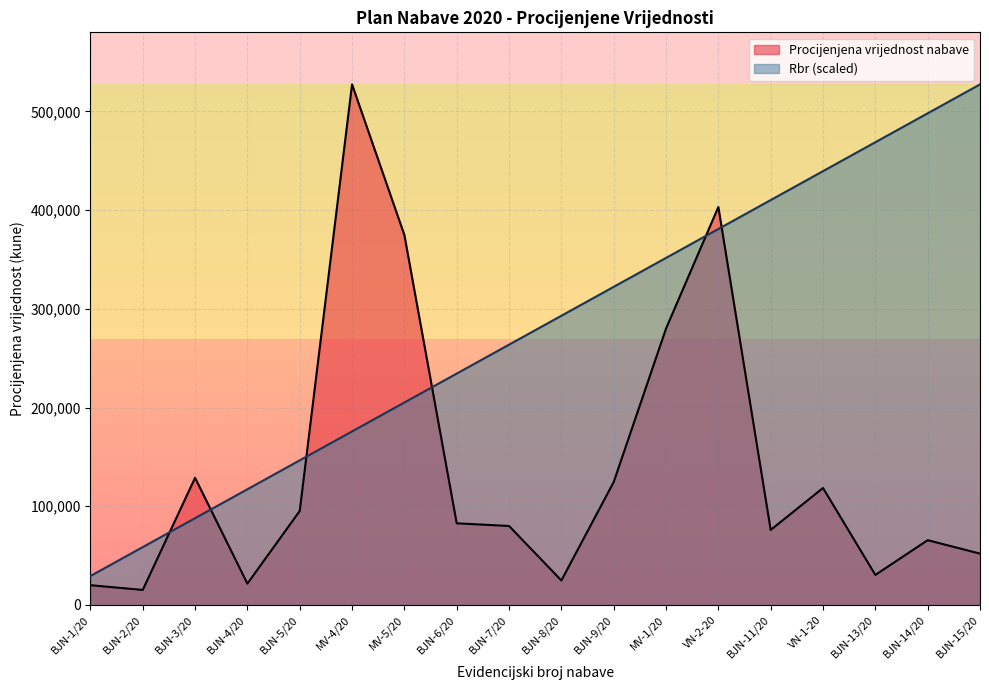

True or false: Rbr and Procijenjena vrijednost nabave intersect in this chart.

True